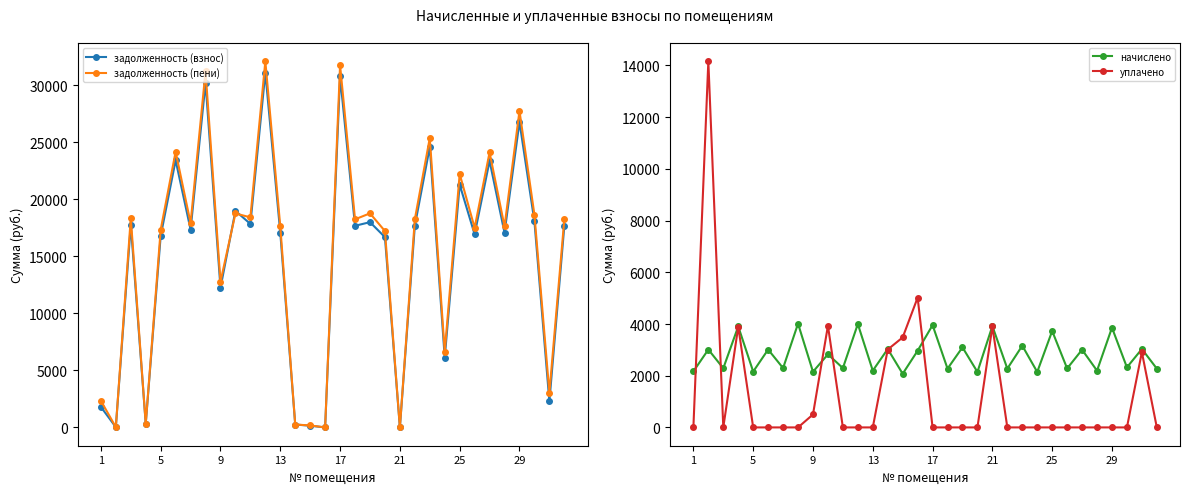

How many times do задолженность (взнос) and уплачено cross each other?

10